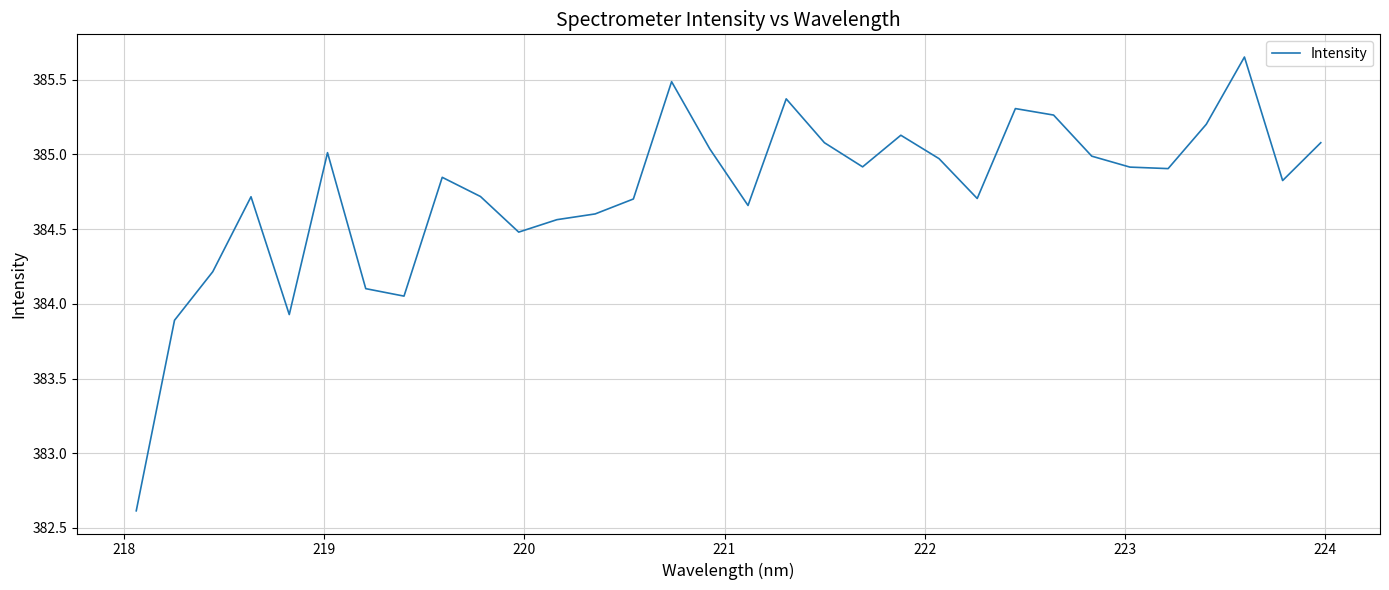

Is this an area chart (filled region under the line)?

No